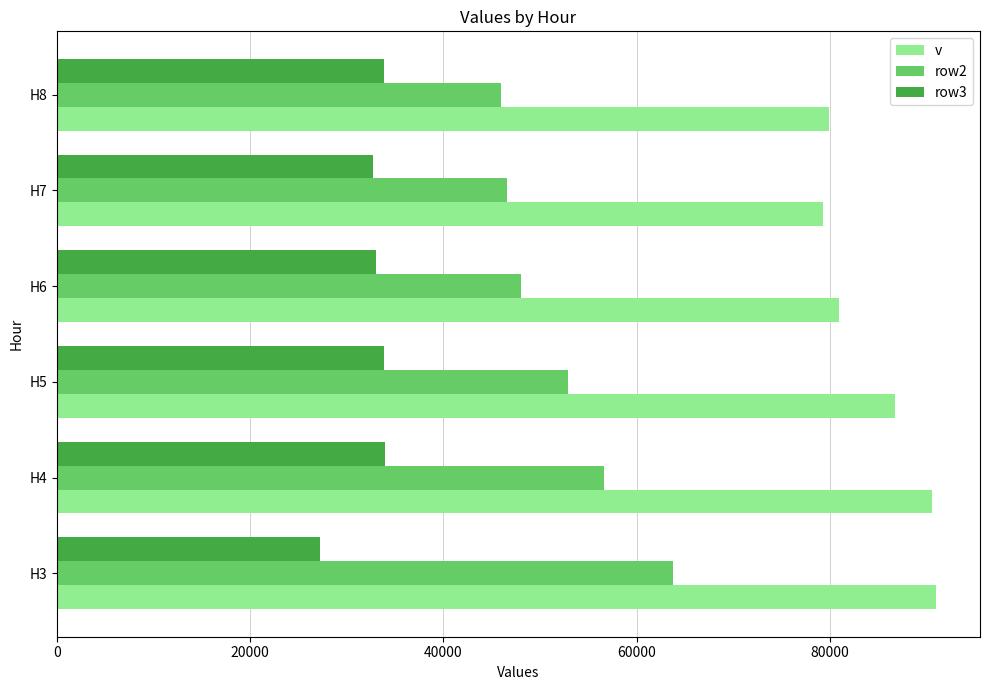

What is the minimum value shown in the chart?

27200